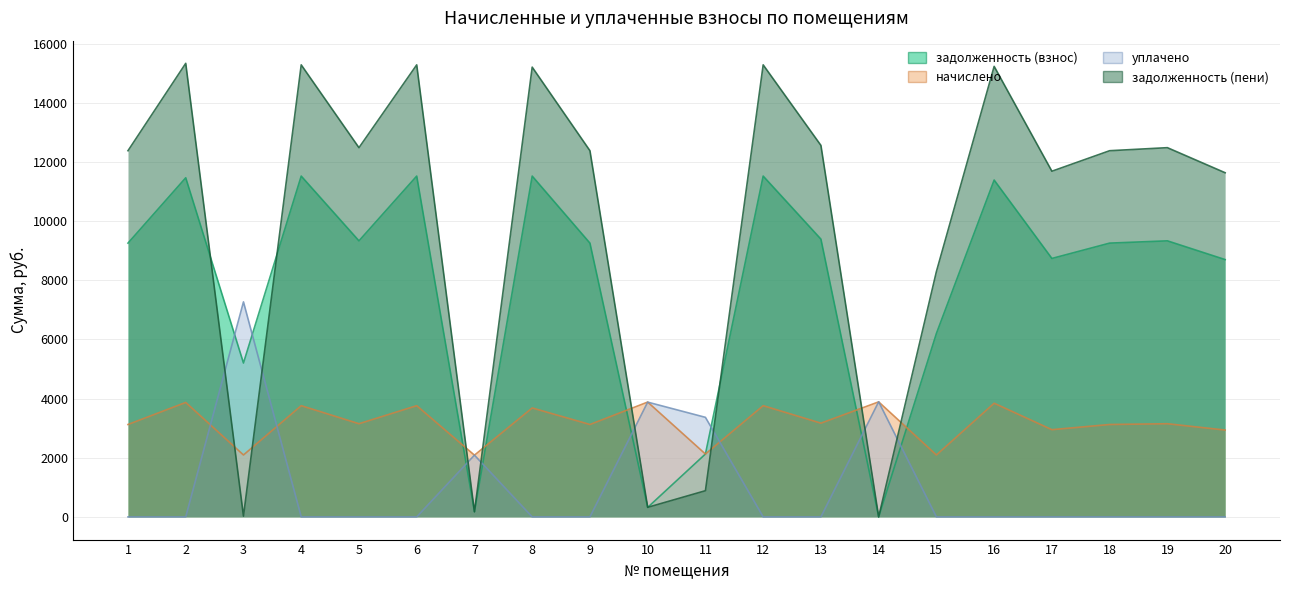

What is the value of the задолженность (взнос) point at the 3rd from the left?

5201.6